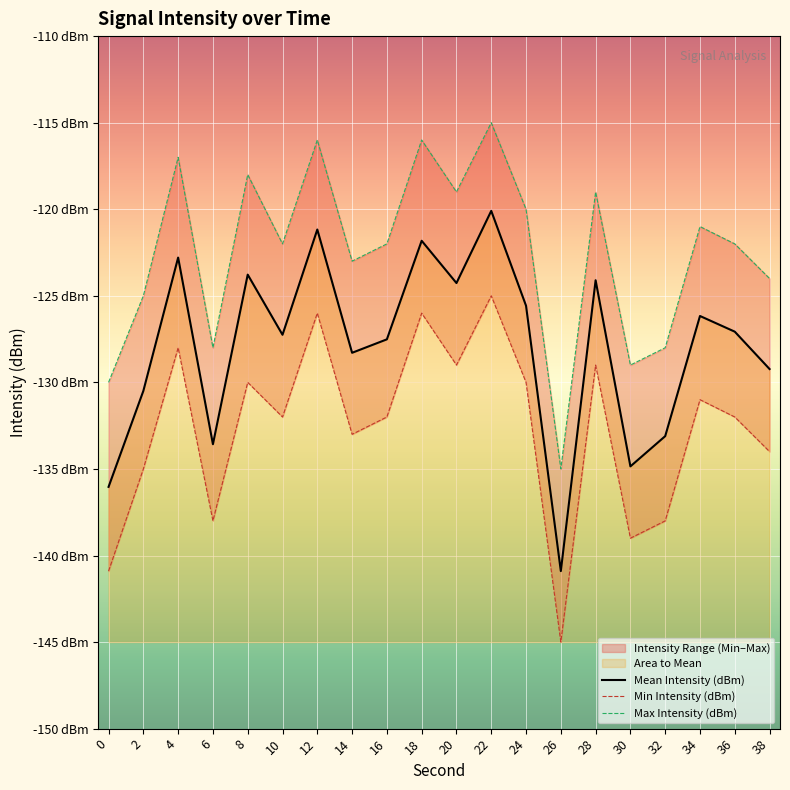

What is the value of the Min Intensity (dBm) point at the 19th from the left?

-132.0